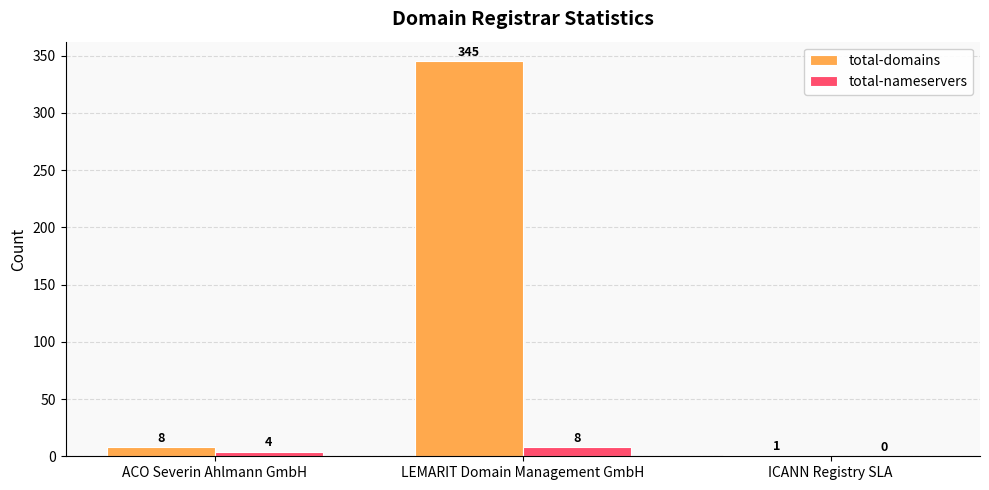

How many data points does each series have?

3